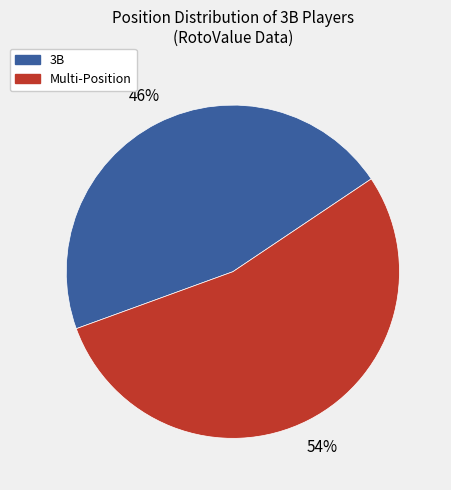

How many segments does this pie chart have?

2